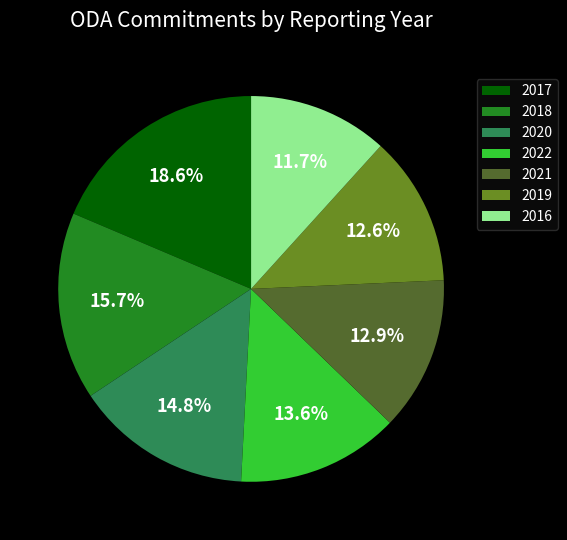

How much of the chart is everything except 2021?

87.1%